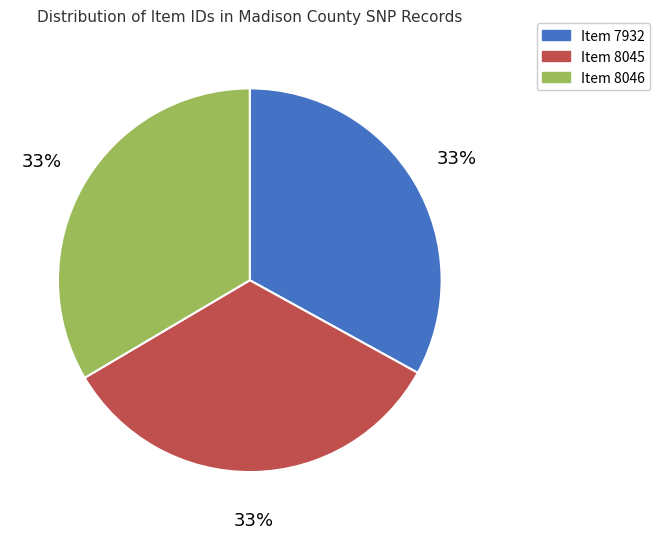

Is there a majority slice in this chart?

No